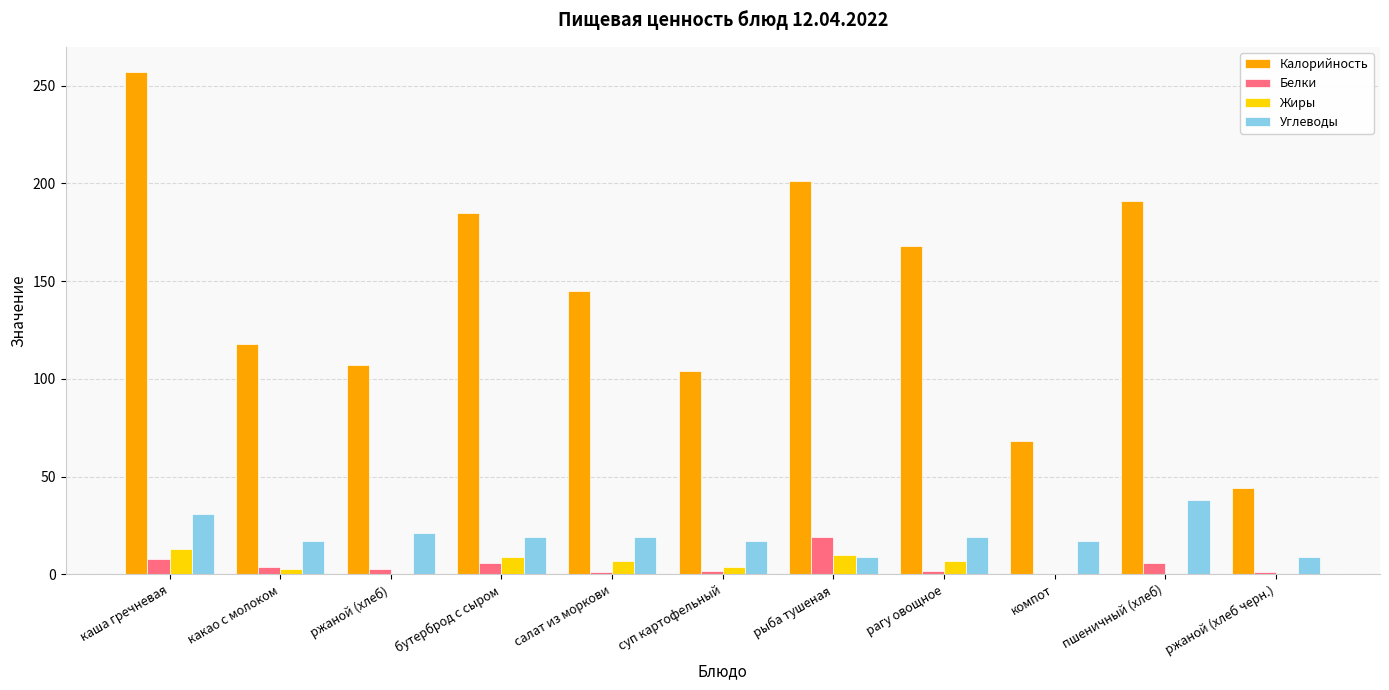

Which series has the largest total across all categories?

Калорийность